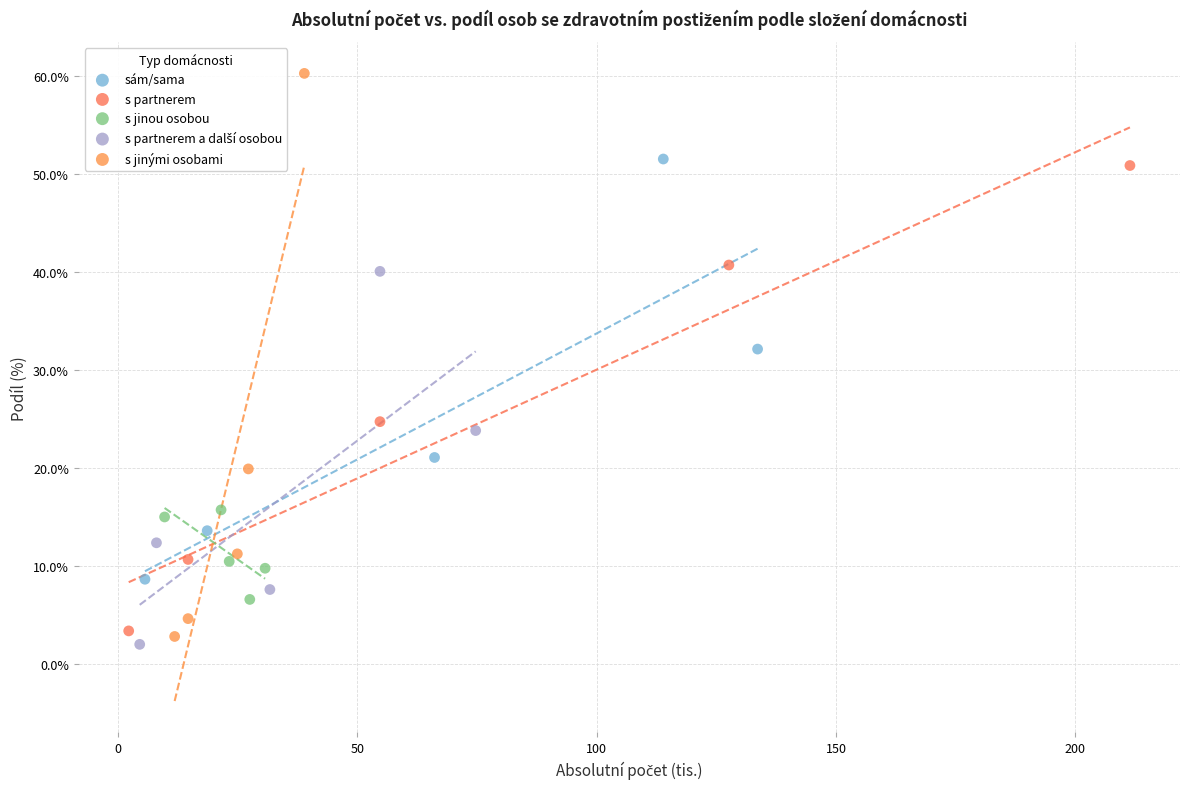

Which series has the largest Y range (max minus min)?

s jinými osobami